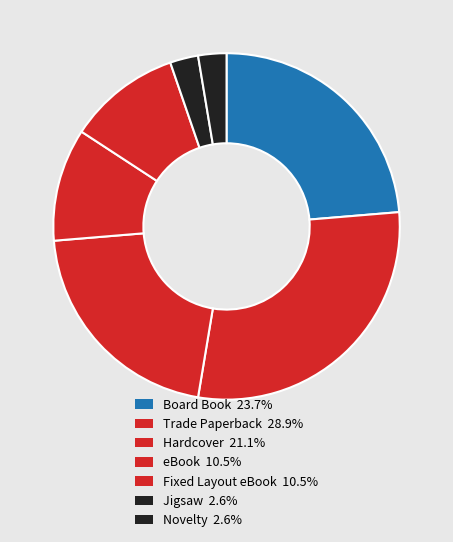

To the nearest percent, what is the difference between the Hardcover and Board Book slice percentages?

3%